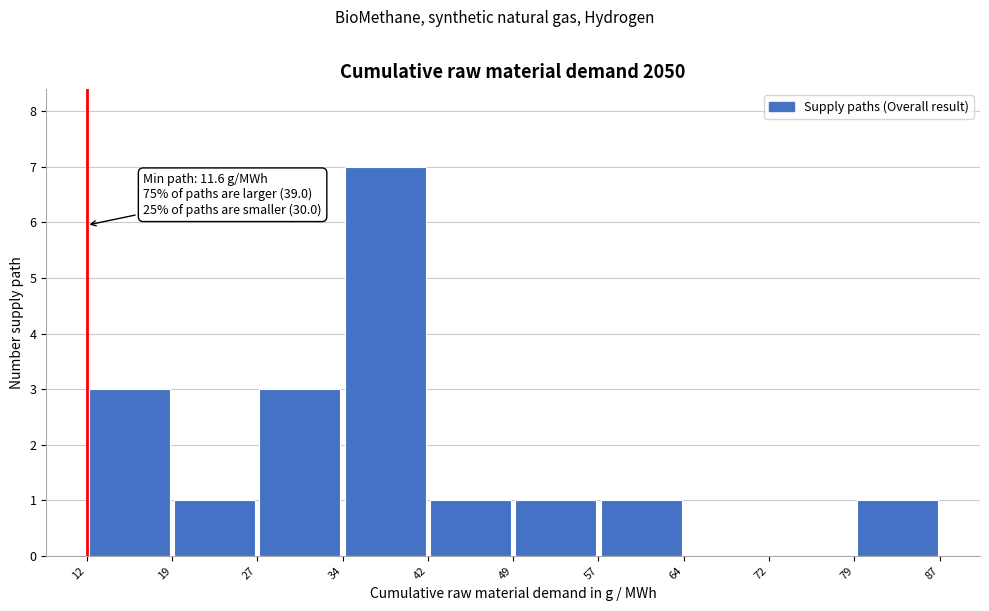

Over which range of the x-axis is the bar tallest?

34 to 42